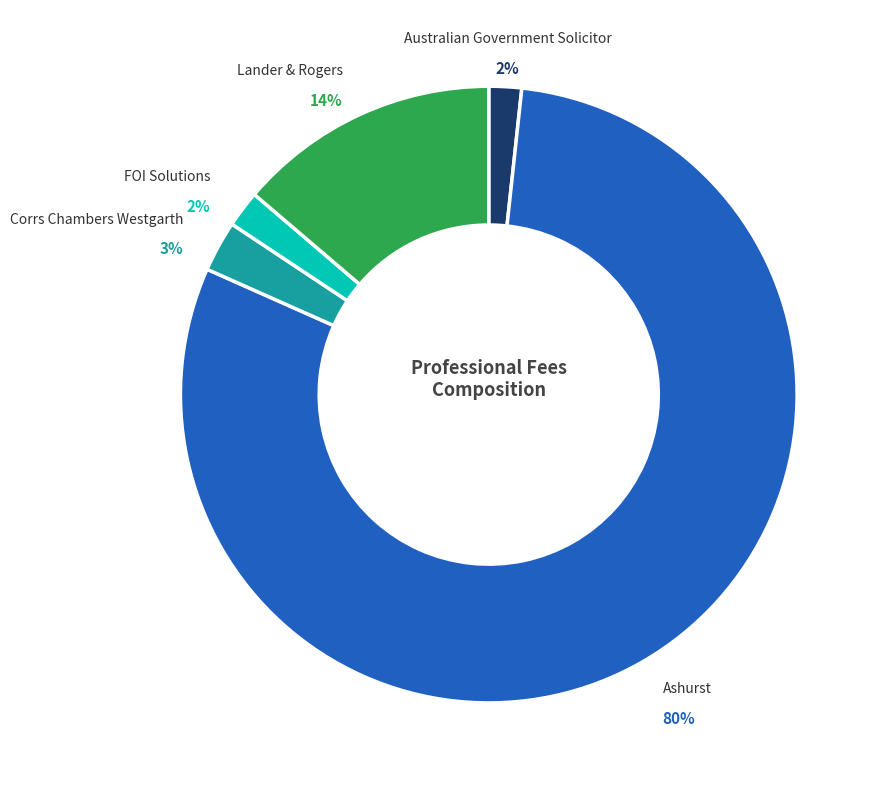

How many segments does this pie chart have?

5